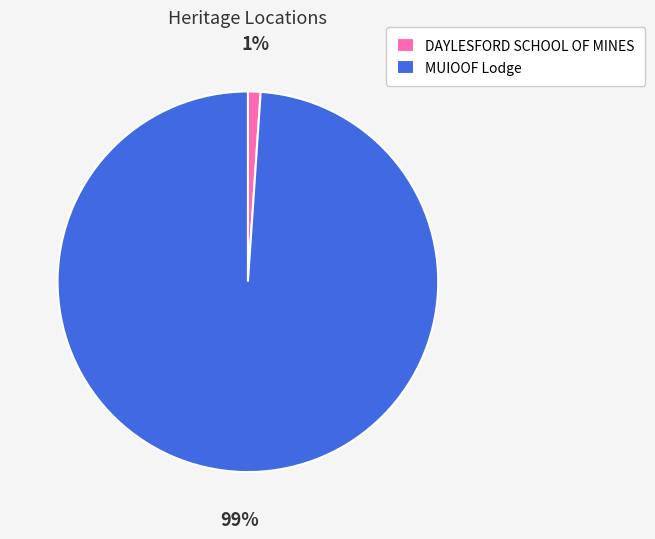

Does DAYLESFORD SCHOOL OF MINES represent more than half of the total?

No